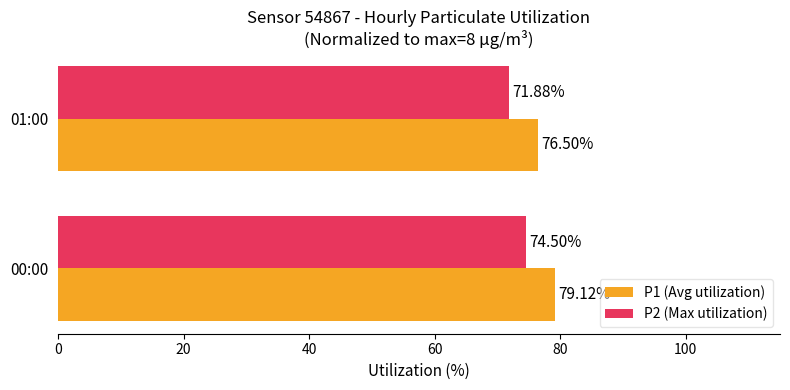

What are all the series names shown in the legend?

P1 (Avg utilization), P2 (Max utilization)